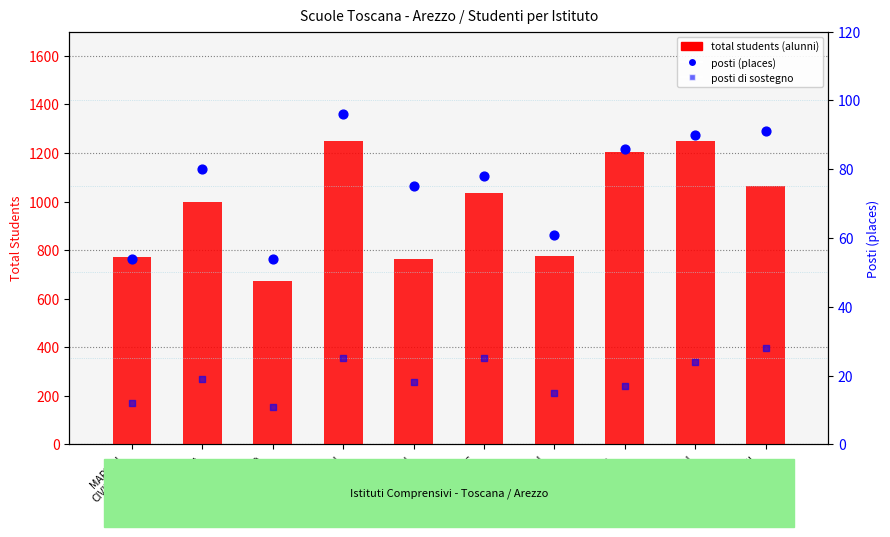

Is the value of posti di sostegno at CASTIGLION greater than the value of posti (places) at F.MOCHI
LEVANE?

No